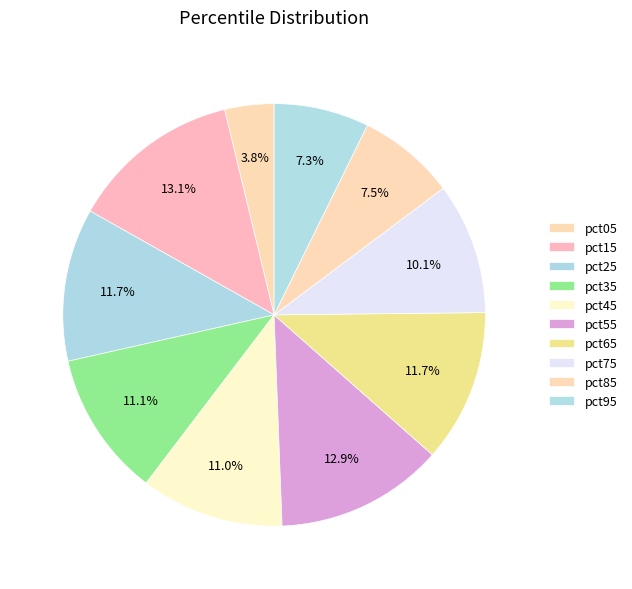

To the nearest percent, what is the difference between the pct65 and pct55 slice percentages?

1%